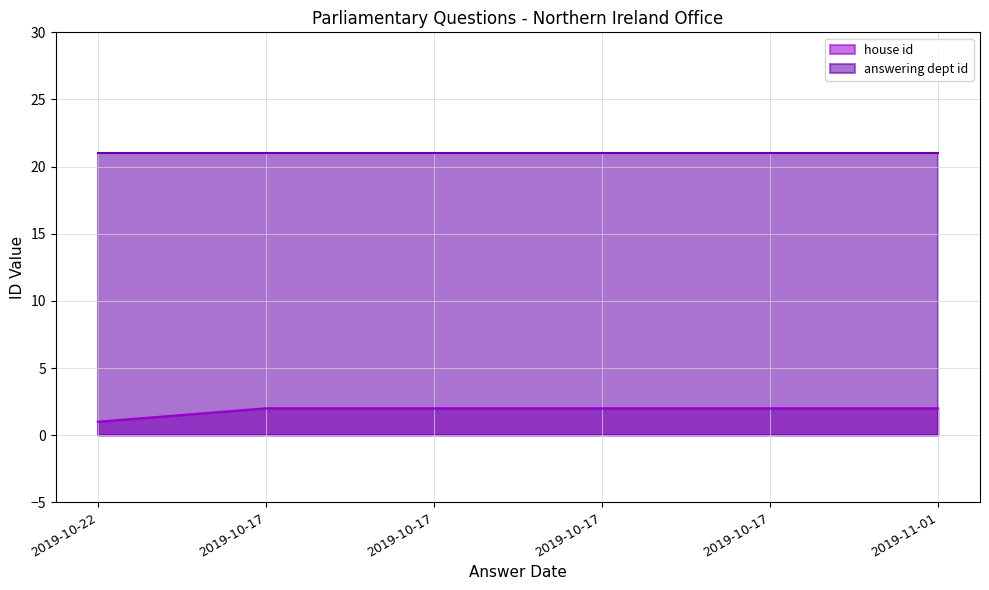

The value at 2019-10-22 is 0. True or false?

False